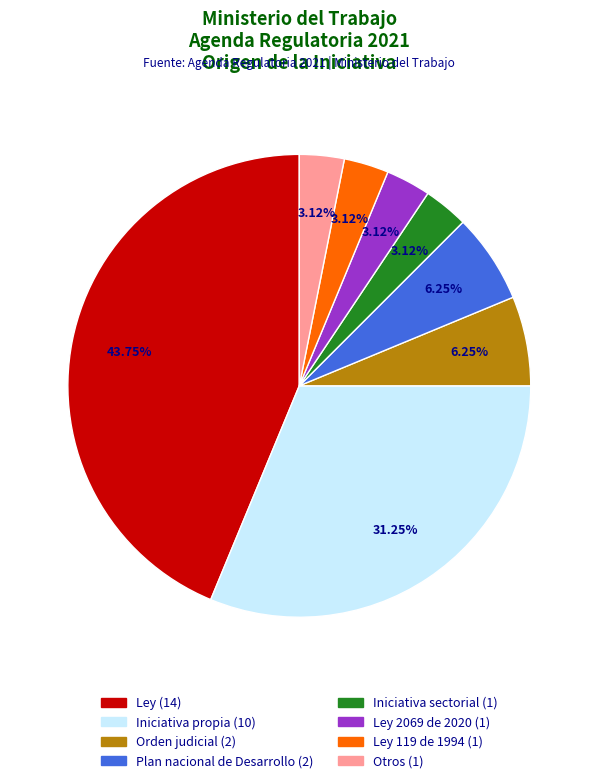

Is there any slice that represents more than half of the pie?

No